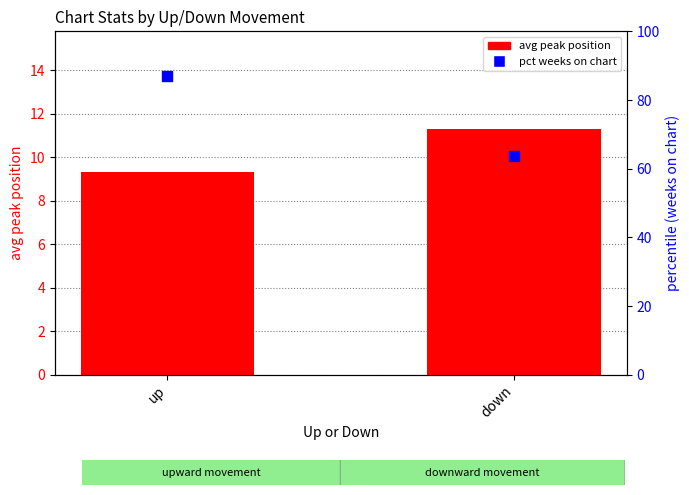

Which series contains the highest Y value?

pct weeks on chart